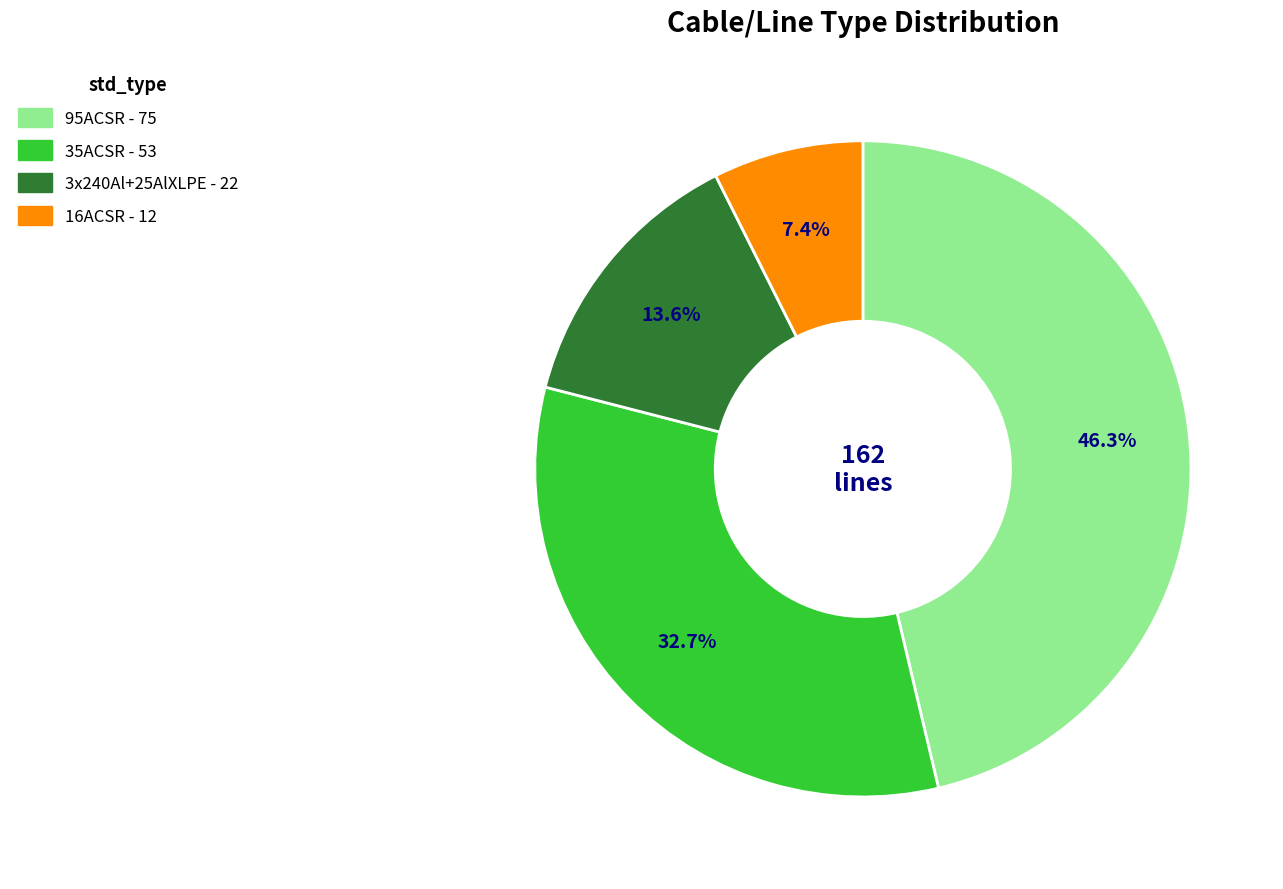

To the nearest percent, what is the difference between the largest and smallest slice percentages?

39%